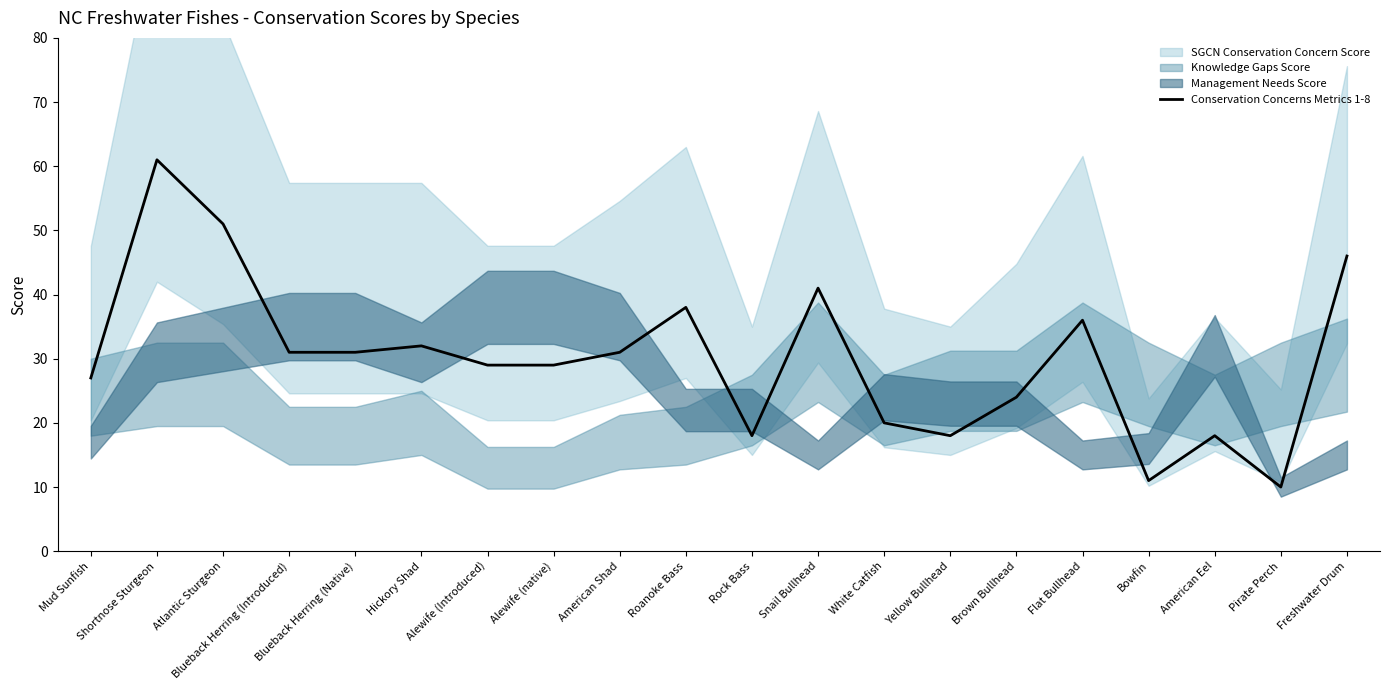

Which category has the highest value across all series?

Shortnose Sturgeon